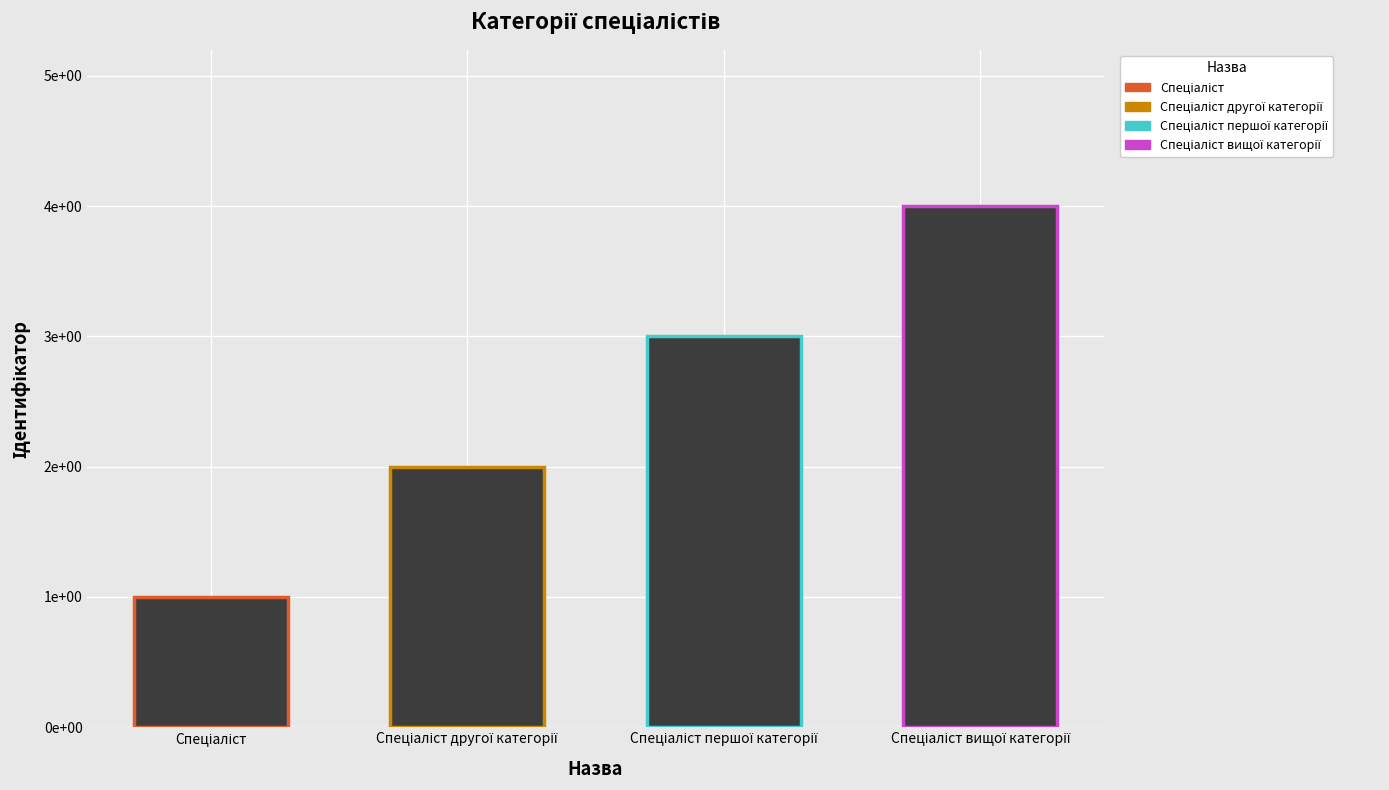

What is the difference between the maximum and second lowest values?

2